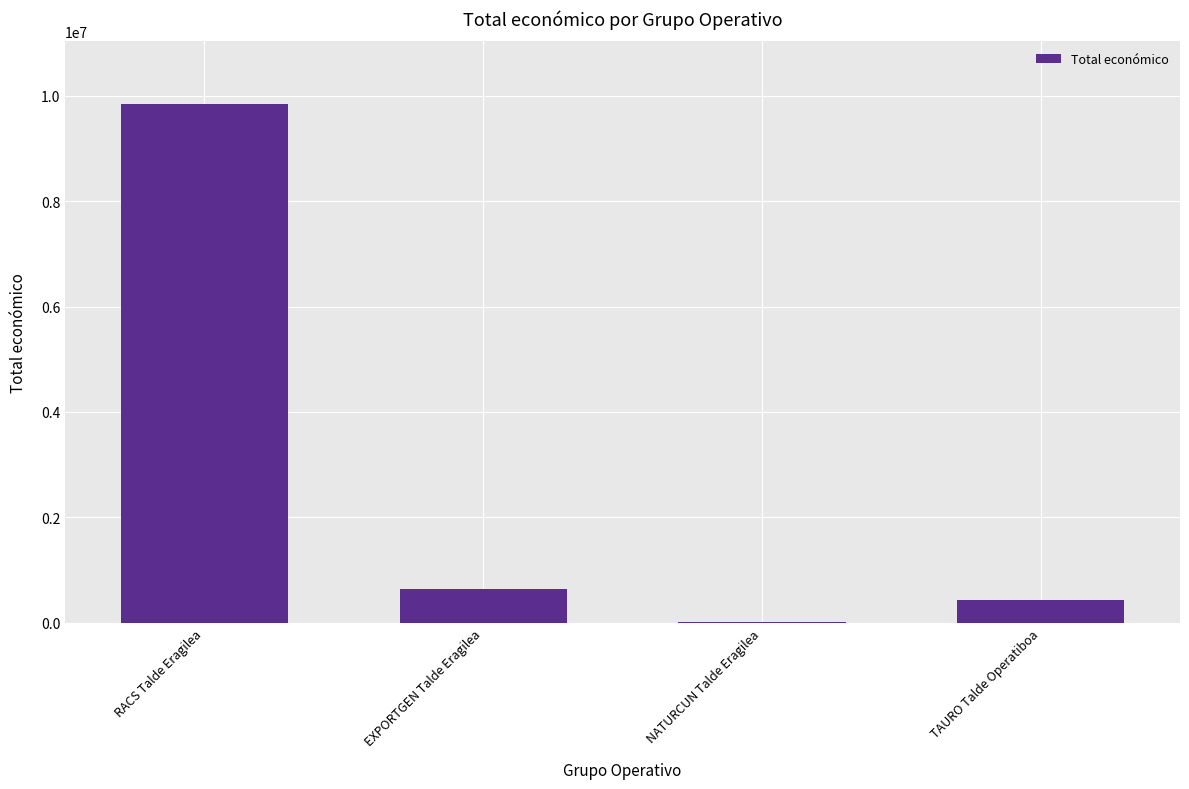

The value at RACS Talde Eragilea is 13859060. True or false?

False